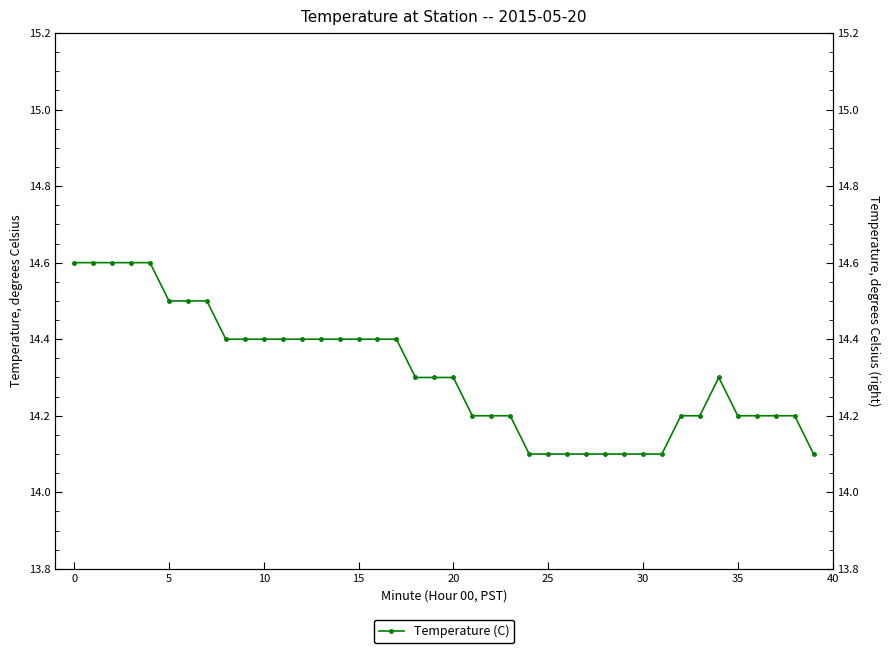

Which label corresponds to the smallest value in the chart?

24